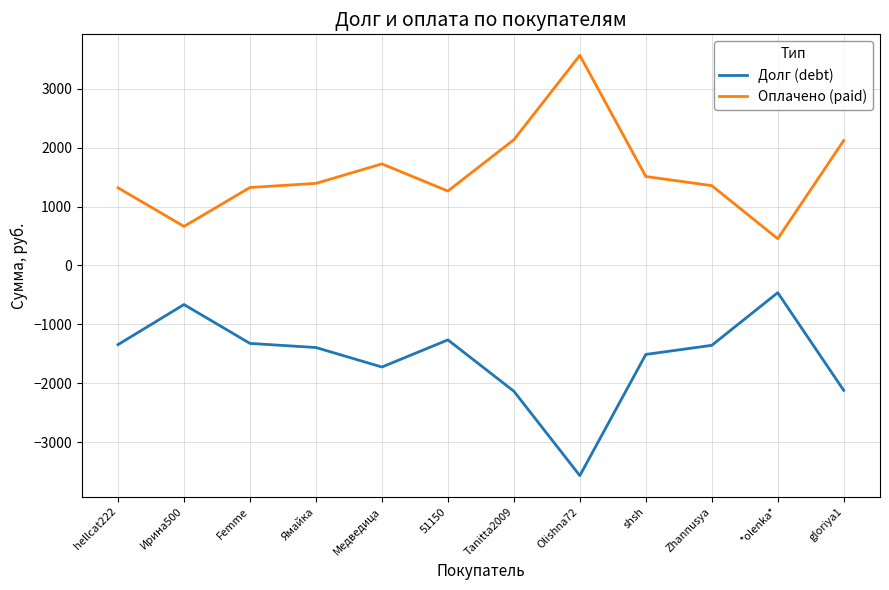

What is the total value across all series at Olishna72?

-0.4